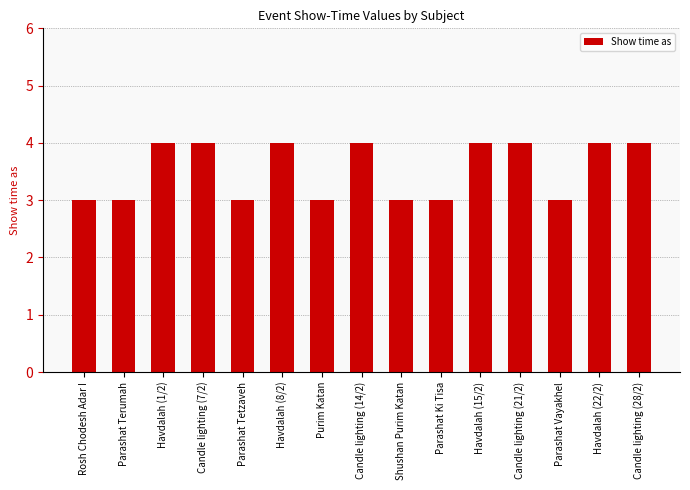

What position from the left is Candle lighting (28/2)?

15